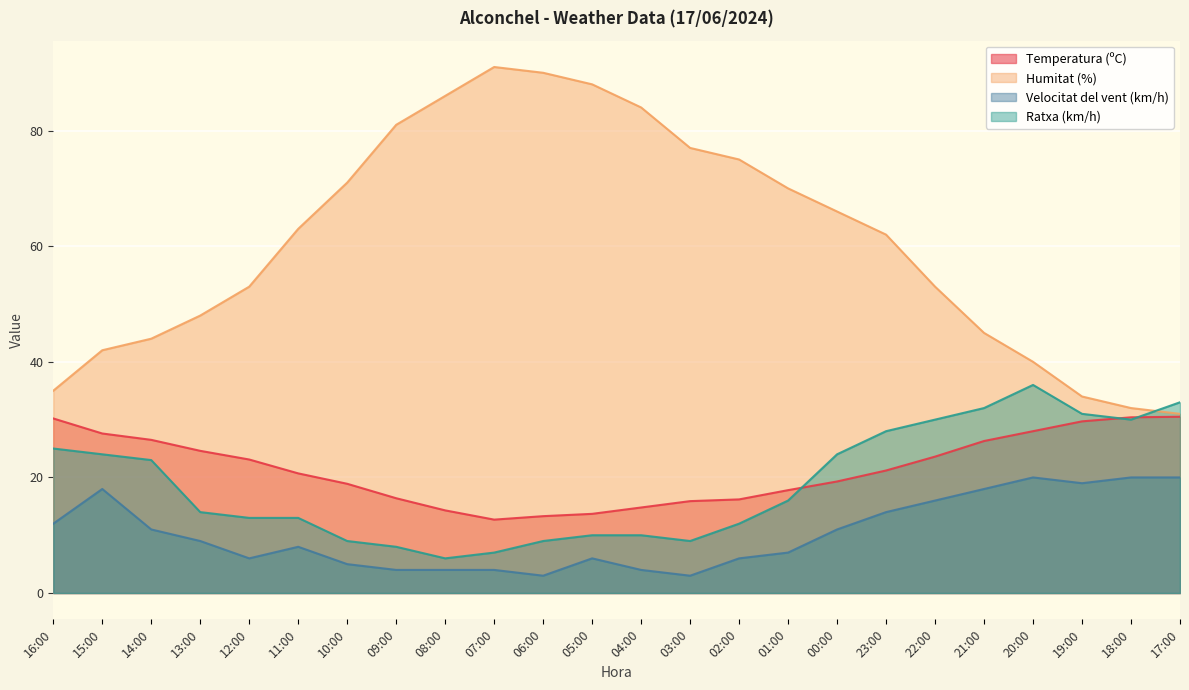

Reading left to right, what are all the values shown in this chart?

Temperatura (ºC): 16:00=30.2	15:00=27.6	14:00=26.5	13:00=24.6	12:00=23.1	11:00=20.7	10:00=18.9	09:00=16.4	08:00=14.3	07:00=12.7	06:00=13.3	05:00=13.7	04:00=14.8	03:00=15.9	02:00=16.2	01:00=17.8	00:00=19.3	23:00=21.2	22:00=23.6	21:00=26.3	20:00=28.0	19:00=29.7	18:00=30.4	17:00=30.5
Humitat (%): 16:00=35.0	15:00=42.0	14:00=44.0	13:00=48.0	12:00=53.0	11:00=63.0	10:00=71.0	09:00=81.0	08:00=86.0	07:00=91.0	06:00=90.0	05:00=88.0	04:00=84.0	03:00=77.0	02:00=75.0	01:00=70.0	00:00=66.0	23:00=62.0	22:00=53.0	21:00=45.0	20:00=40.0	19:00=34.0	18:00=32.0	17:00=31.0
Velocitat del vent (km/h): 16:00=12.0	15:00=18.0	14:00=11.0	13:00=9.0	12:00=6.0	11:00=8.0	10:00=5.0	09:00=4.0	08:00=4.0	07:00=4.0	06:00=3.0	05:00=6.0	04:00=4.0	03:00=3.0	02:00=6.0	01:00=7.0	00:00=11.0	23:00=14.0	22:00=16.0	21:00=18.0	20:00=20.0	19:00=19.0	18:00=20.0	17:00=20.0
Ratxa (km/h): 16:00=25.0	15:00=24.0	14:00=23.0	13:00=14.0	12:00=13.0	11:00=13.0	10:00=9.0	09:00=8.0	08:00=6.0	07:00=7.0	06:00=9.0	05:00=10.0	04:00=10.0	03:00=9.0	02:00=12.0	01:00=16.0	00:00=24.0	23:00=28.0	22:00=30.0	21:00=32.0	20:00=36.0	19:00=31.0	18:00=30.0	17:00=33.0